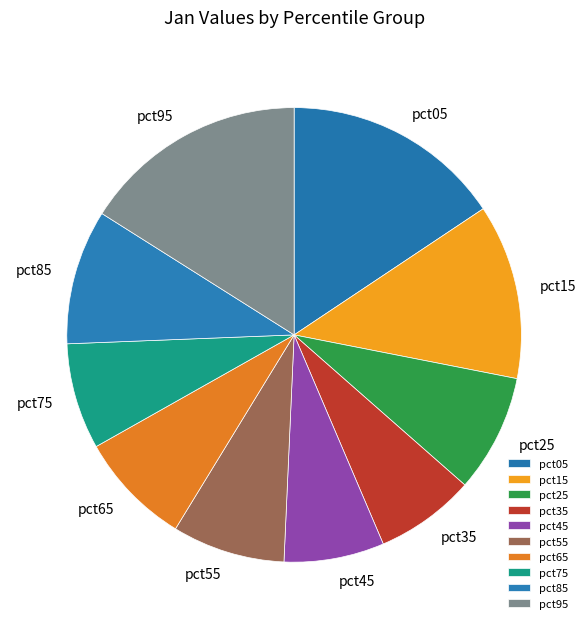

Count the number of slices in the pie.

10